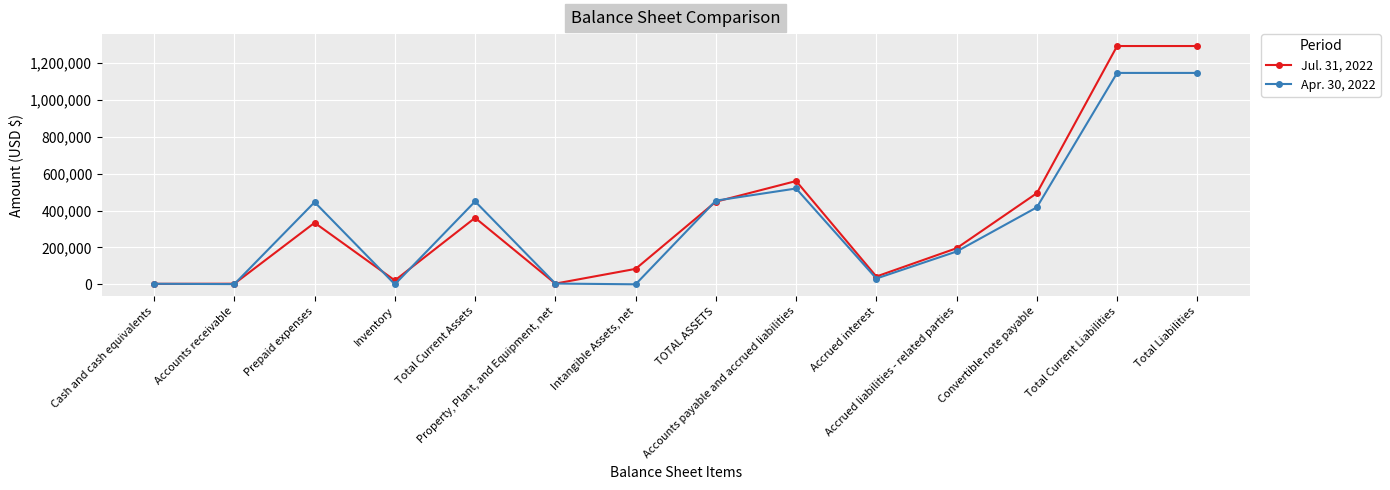

What is the sum of all Jul. 31, 2022 values?

5133035